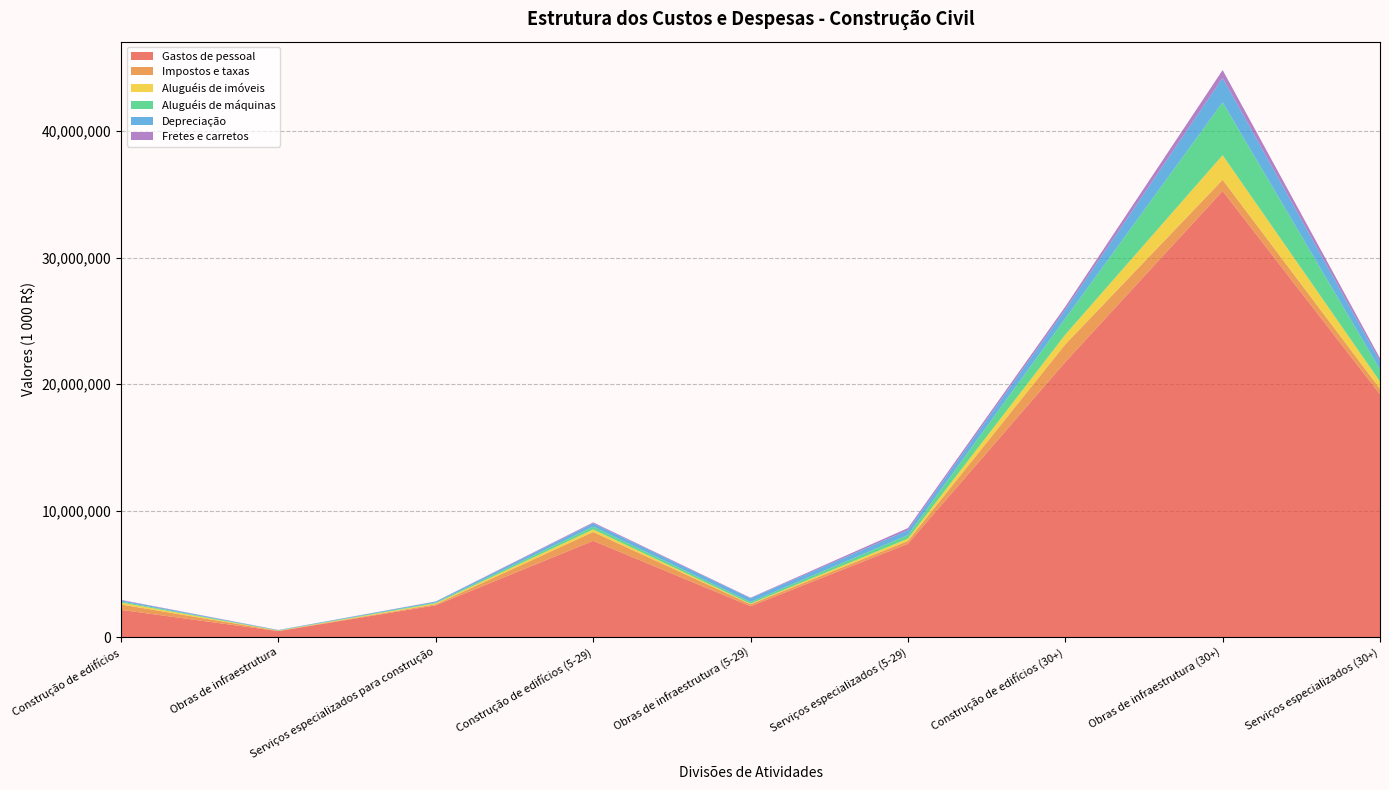

Reading left to right, what are all the values shown in this chart?

Gastos de pessoal: 2162837	483067	2525248	7617700	2452469	7383266	21745509	35258899	19192588
Impostos e taxas: 426490	25052	81897	698031	155034	224885	1398375	883576	440357
Aluguéis de imóveis: 151388	14246	77666	204189	49864	183112	765903	1946780	573166
Aluguéis de máquinas: 80091	22455	58758	219871	130278	285274	1272467	4181582	955840
Depreciação: 98936	22958	75332	260476	298499	388662	710146	1933228	634574
Fretes e carretos: 34226	8944	13716	73996	36891	160401	228747	613191	247996